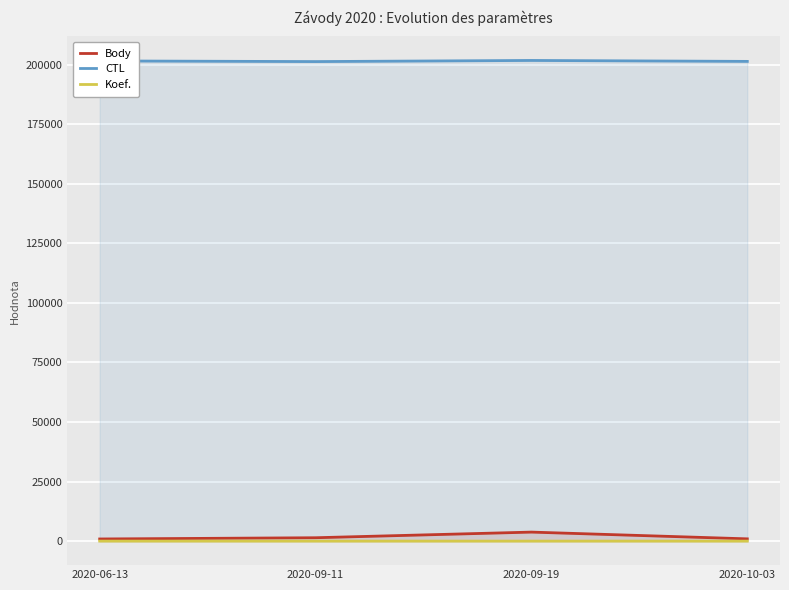

The value of Koef. at 2020-09-11 is 5. True or false?

False